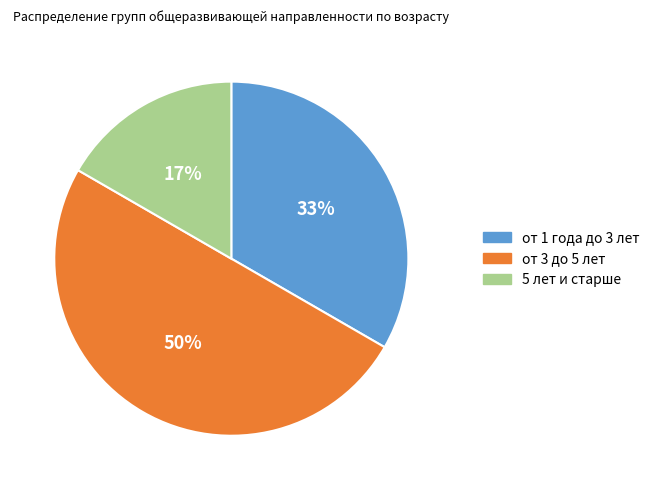

Is the sum of от 1 года до 3 лет and от 3 до 5 лет greater than half?

Yes